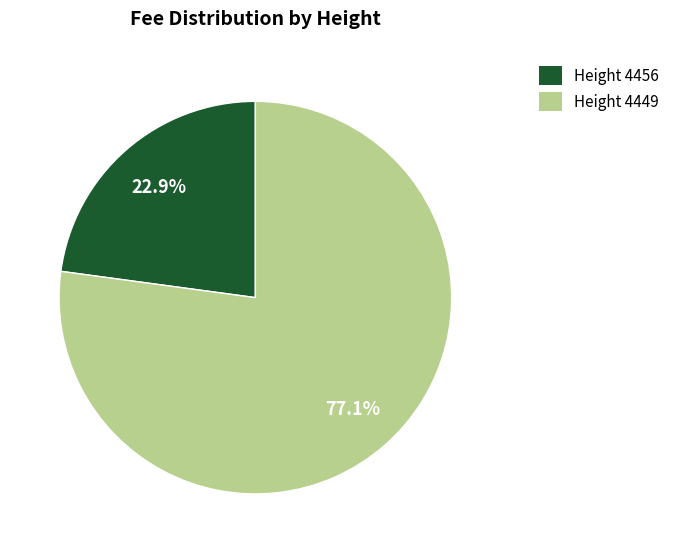

Is there a majority slice in this chart?

Yes